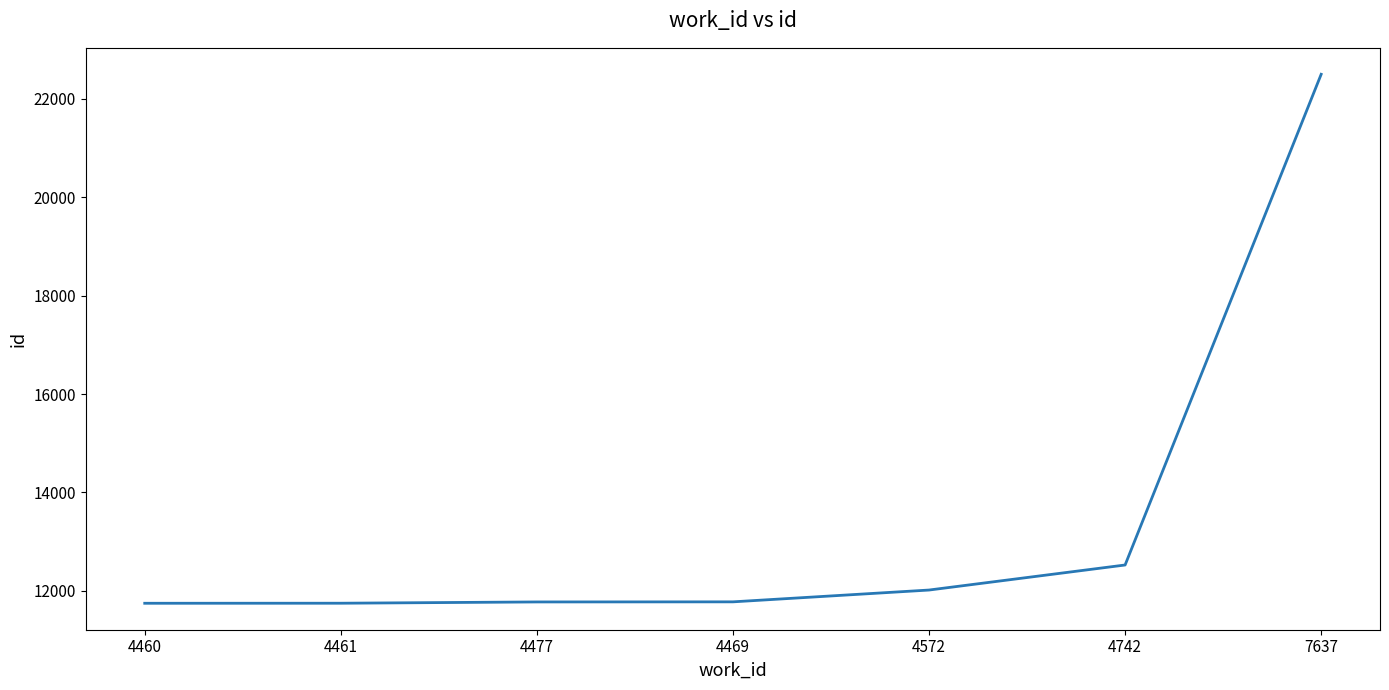

Which label corresponds to the largest value in the chart?

7637